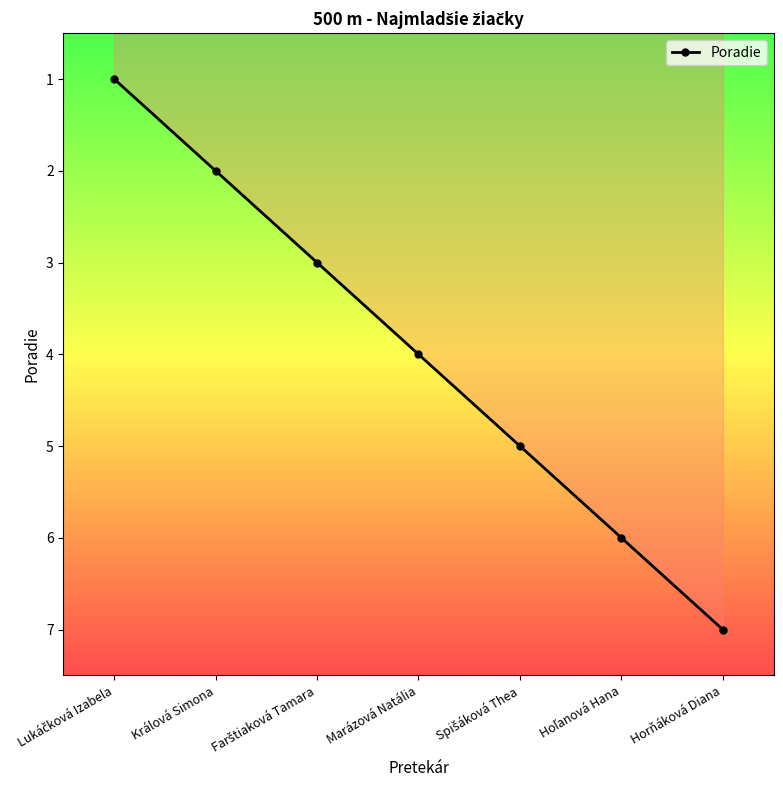

What is the label of the 2nd point from the left?

Králová Simona